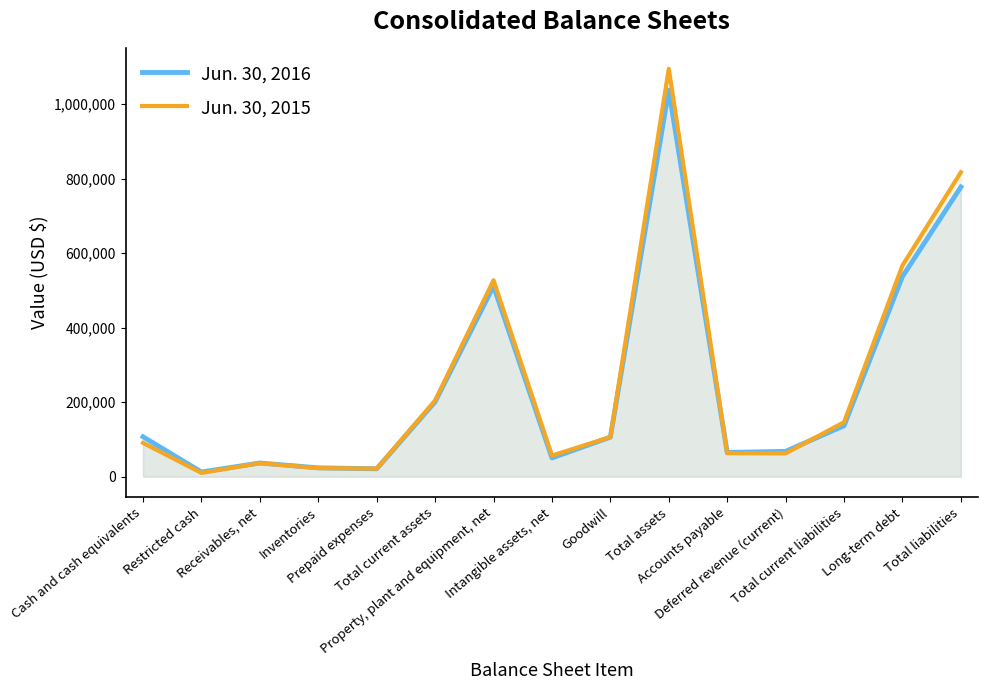

The value of Jun. 30, 2015 at Restricted cash is 14813. True or false?

False